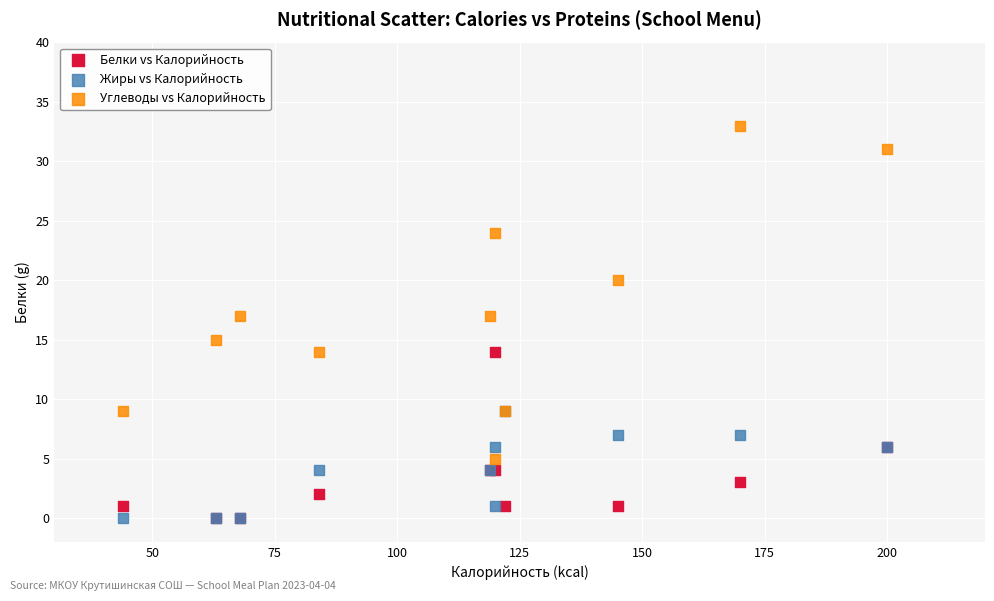

In the Углеводы vs Калорийность series, what Y value is closest to 19?

20